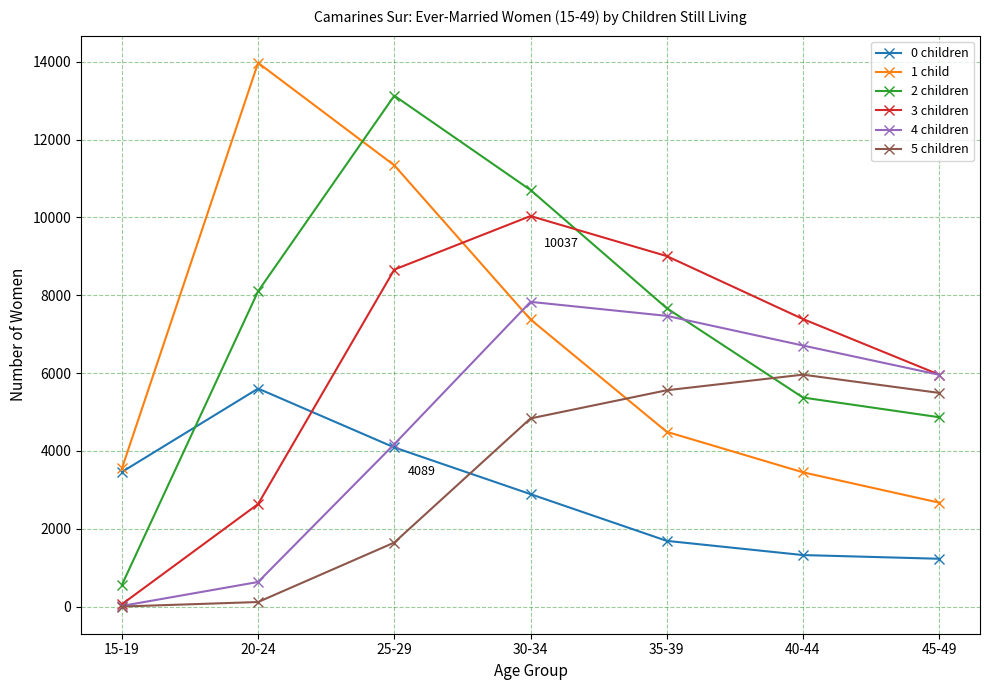

The value of 0 children at 30-34 is 2889. True or false?

True